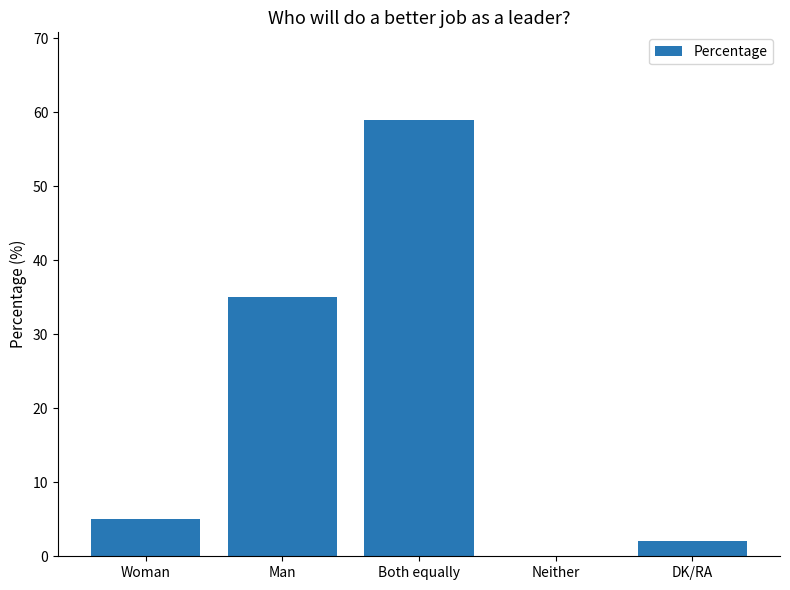

What is the sum of all values?

101